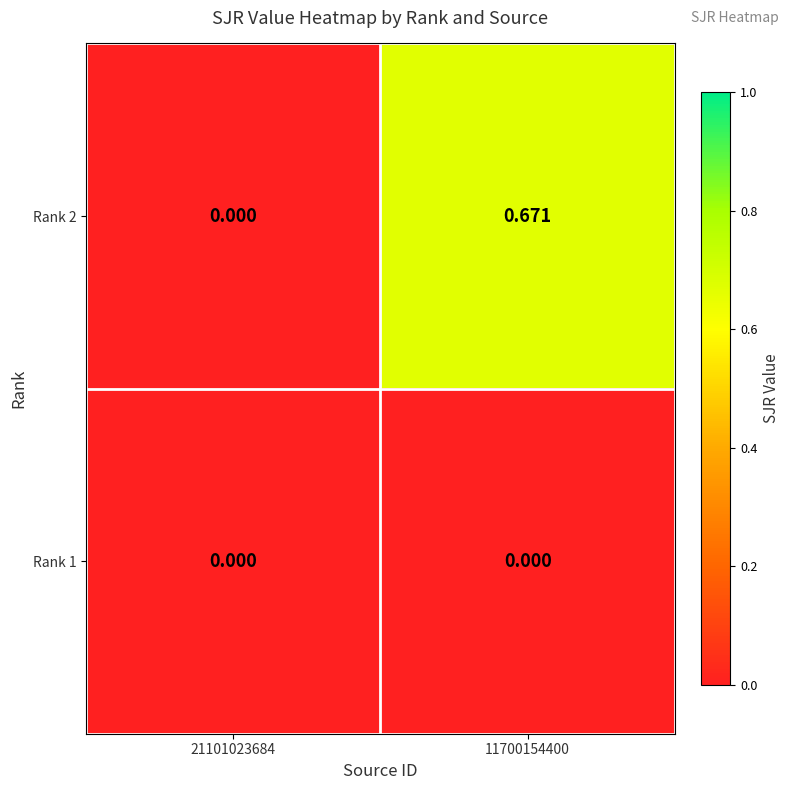

Rank the series by their average value, from highest to lowest.

Rank 2, Rank 1